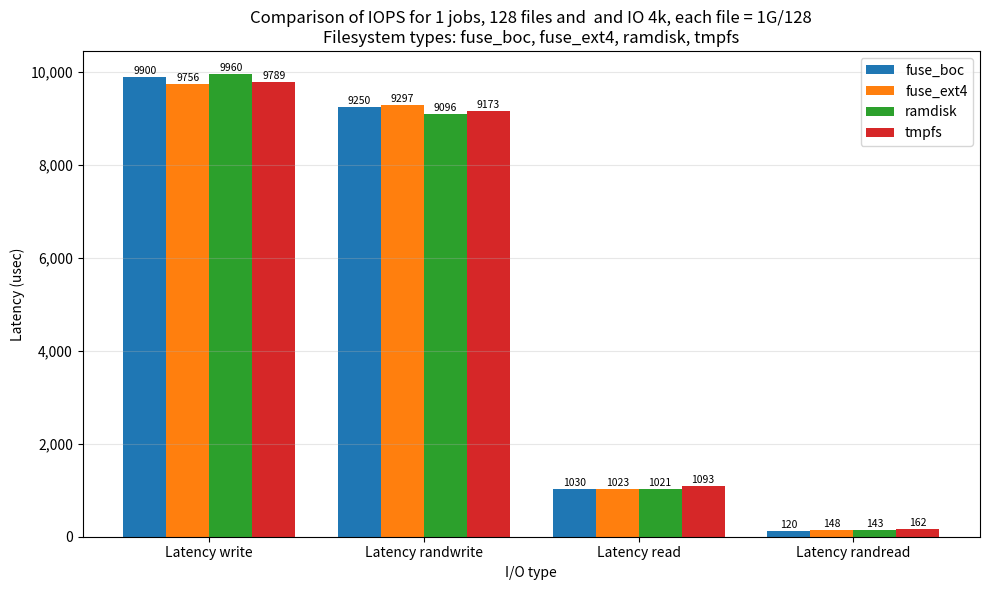

What is the difference between the maximum and second lowest values in the tmpfs series?

8696